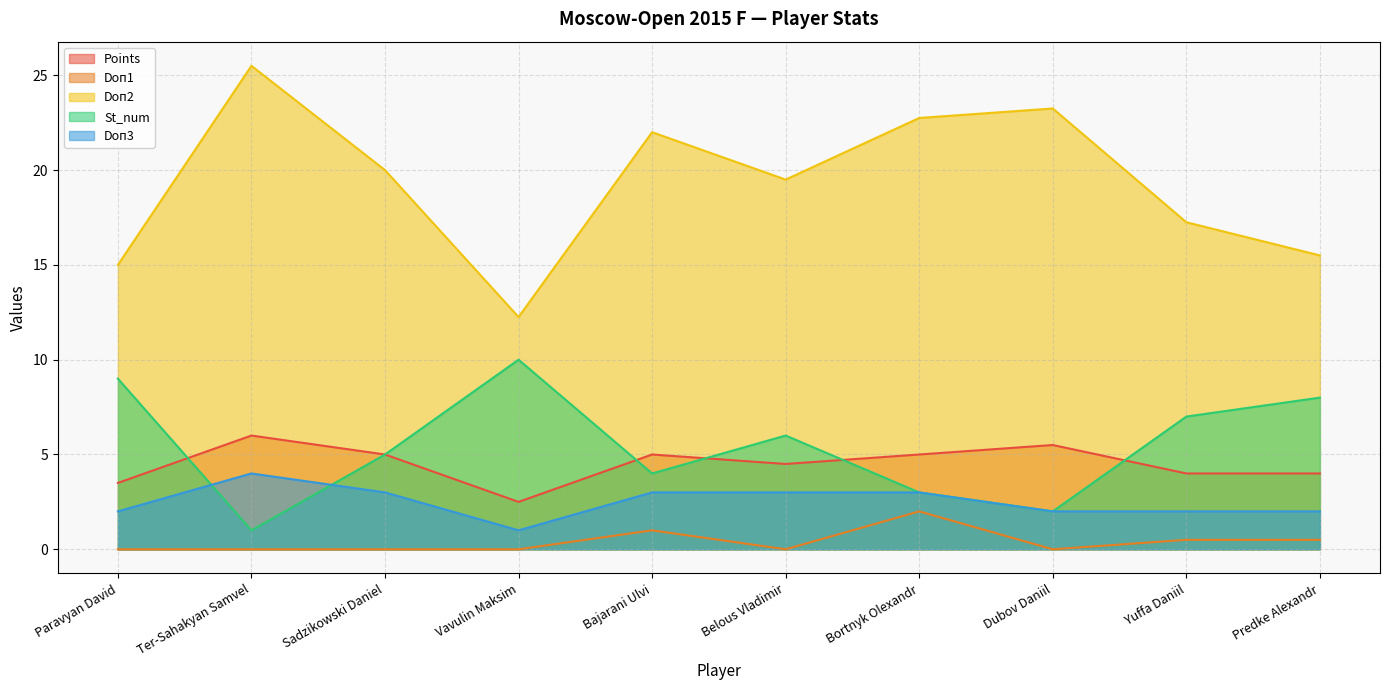

At which label does Doп2 first exceed 20?

Ter-Sahakyan Samvel